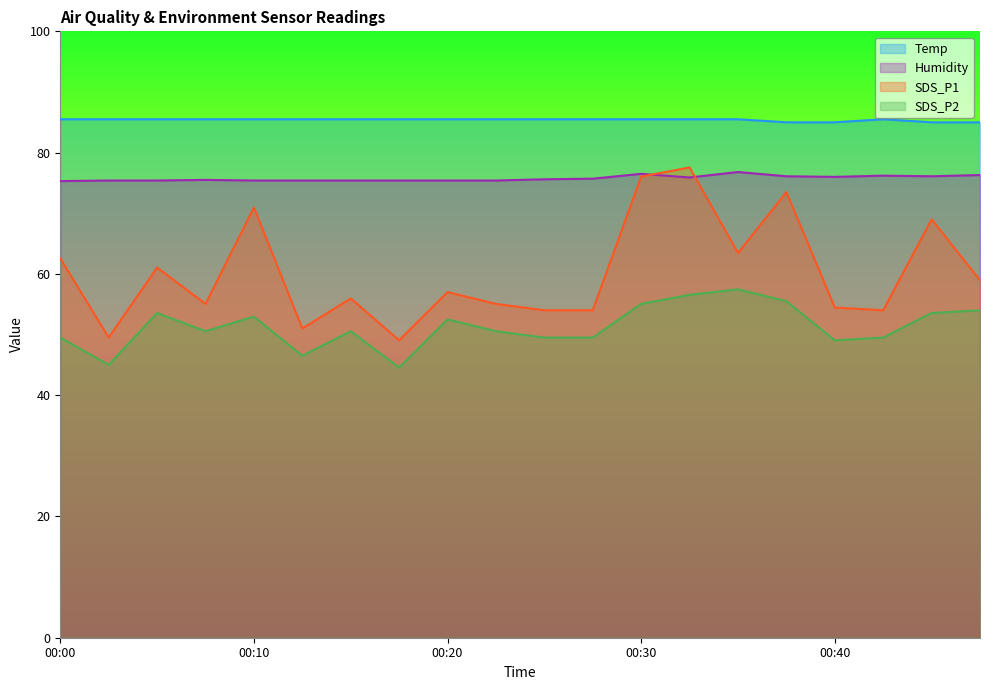

At 00:20, list the series in order from smallest to largest.

SDS_P2, SDS_P1, Humidity, Temp